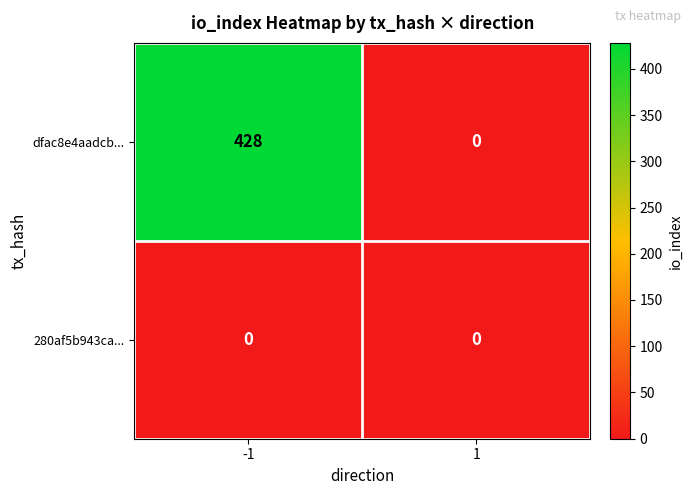

Reading left to right, list all the values displayed in this chart.

dfac8e4aadcb...: -1=428	1=0
280af5b943ca...: -1=0	1=0